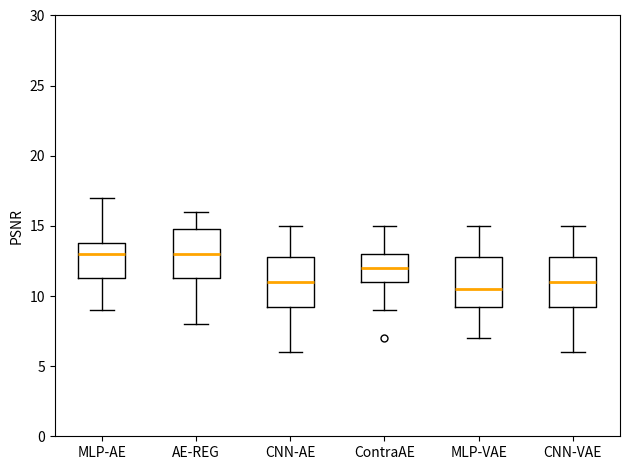

Reading left to right, read every box against the y-axis: the position of its median line, the range the box covers, and the ends of its whiskers. The values are not printed on the chart, so give them approximately, as read against the axis.

MLP-AE: median 13.0, box 11.5 to 14.0, whiskers 9.0 to 17.0
AE-REG: median 13.0, box 11.5 to 15.0, whiskers 8.0 to 16.0
CNN-AE: median 11.0, box 9.5 to 13.0, whiskers 6.0 to 15.0
ContraAE: median 12.0, box 11.0 to 13.0, whiskers 9.0 to 15.0
MLP-VAE: median 10.5, box 9.5 to 13.0, whiskers 7.0 to 15.0
CNN-VAE: median 11.0, box 9.5 to 13.0, whiskers 6.0 to 15.0